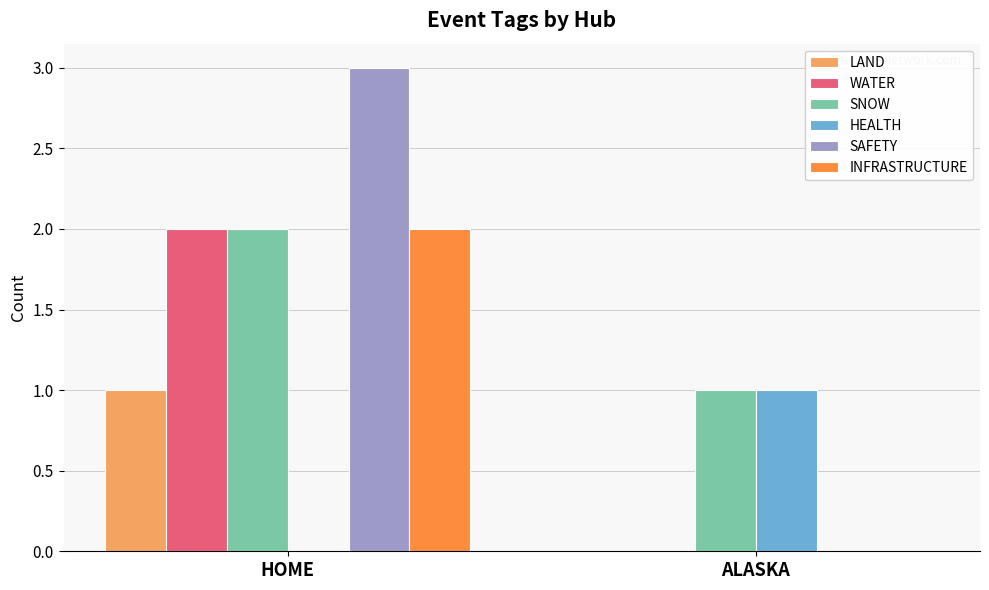

How many values in INFRASTRUCTURE are above zero?

1